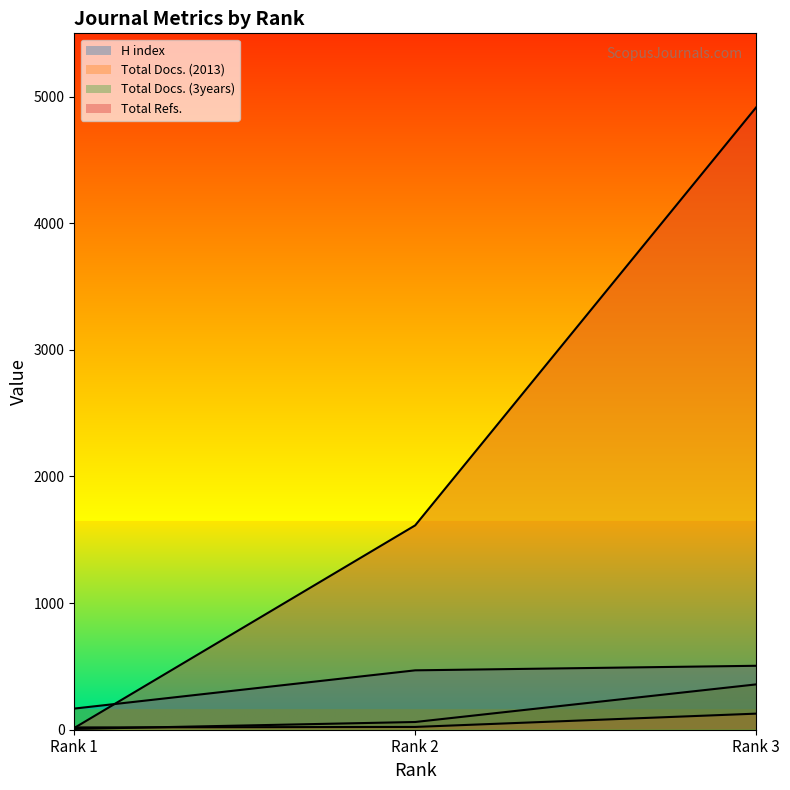

What is the value of the Total Docs. (2013) point at the 2nd from the left?

22